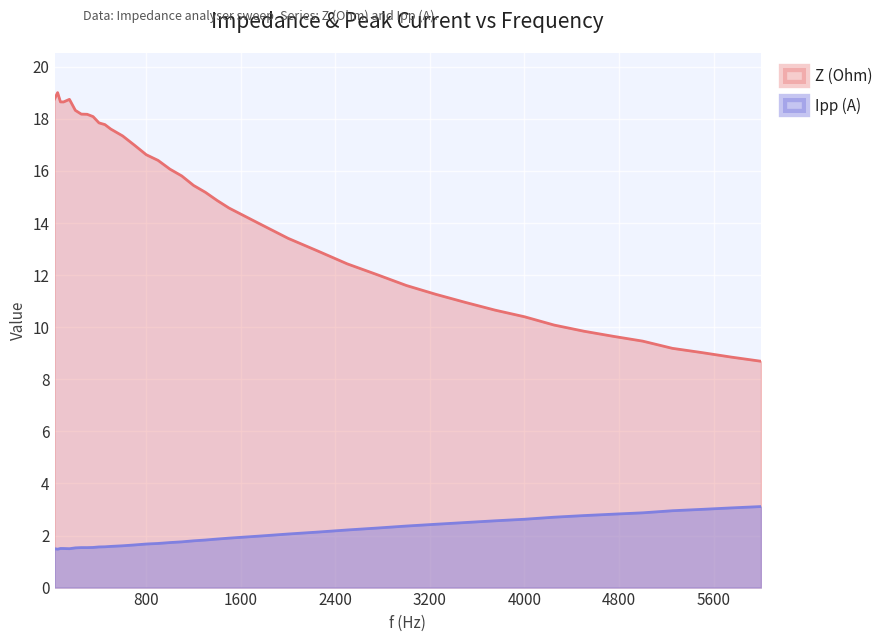

Where does the Z (Ohm) series first go above 15?

25